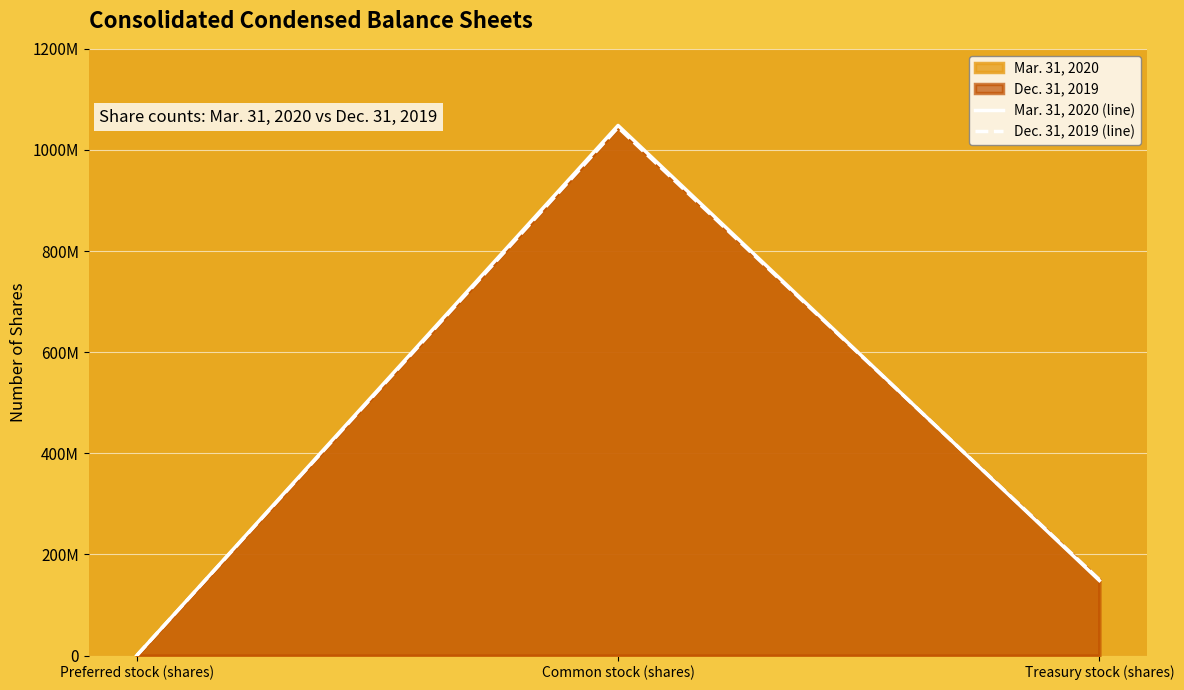

Reading left to right, list all the values displayed in this chart.

Mar. 31, 2020 (line): 100000	1048430898	148416051
Dec. 31, 2019 (line): 100000	1044434893	150323151